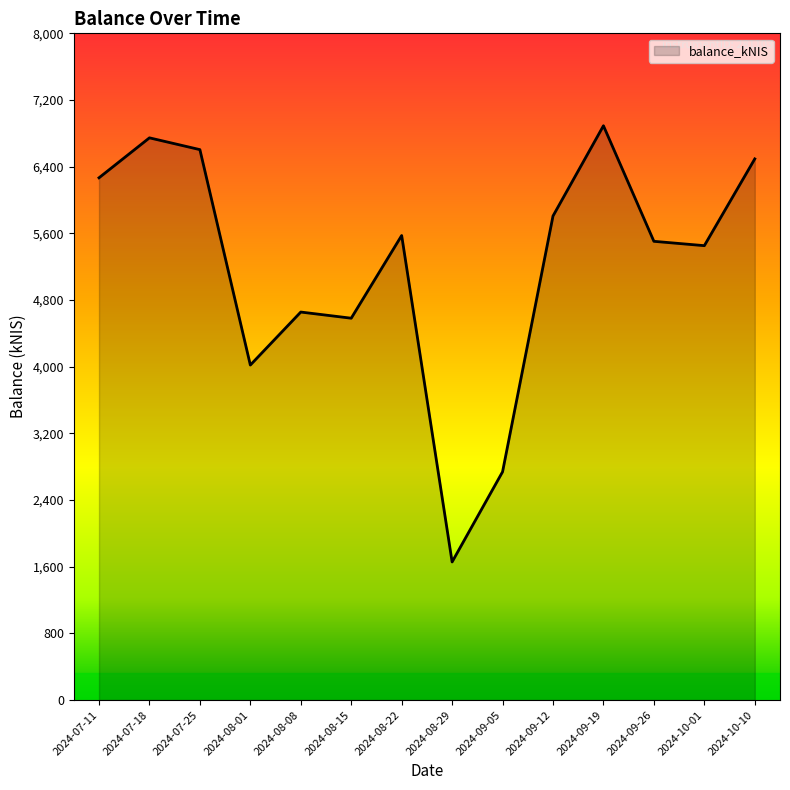

Which category has the lowest value across all series?

2024-08-29